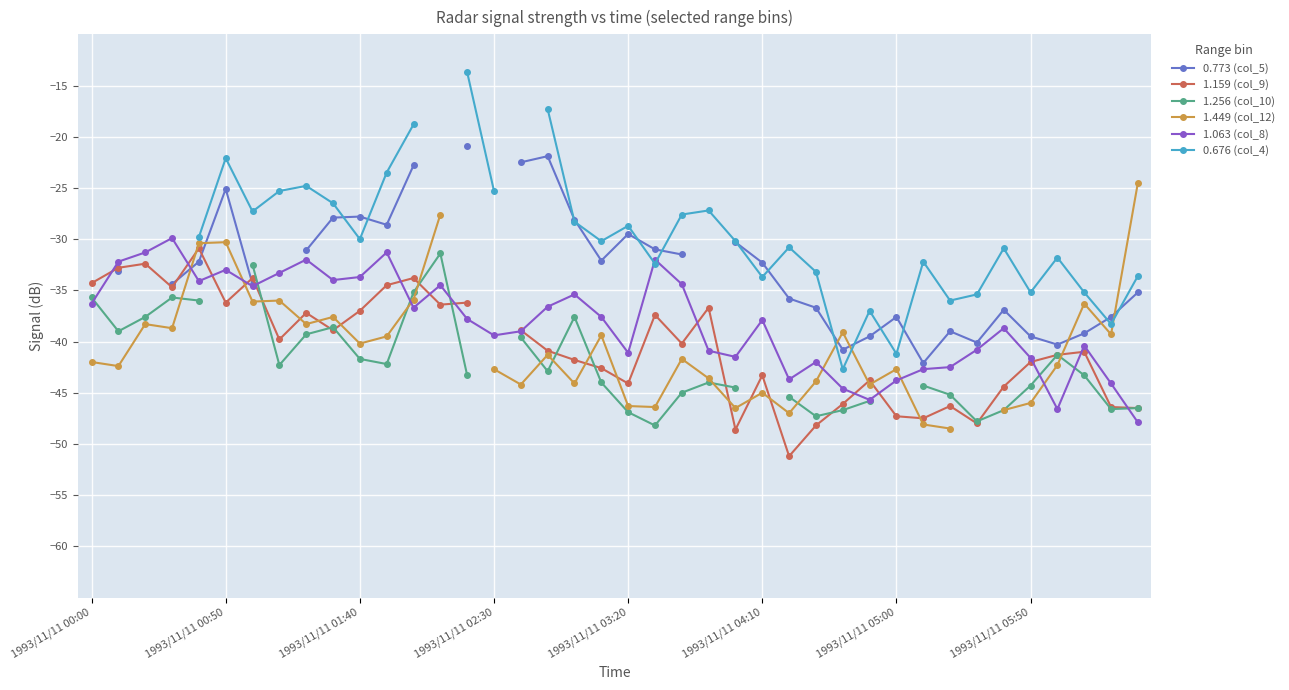

What is the spread (max minus min) of values at 33?

12.6